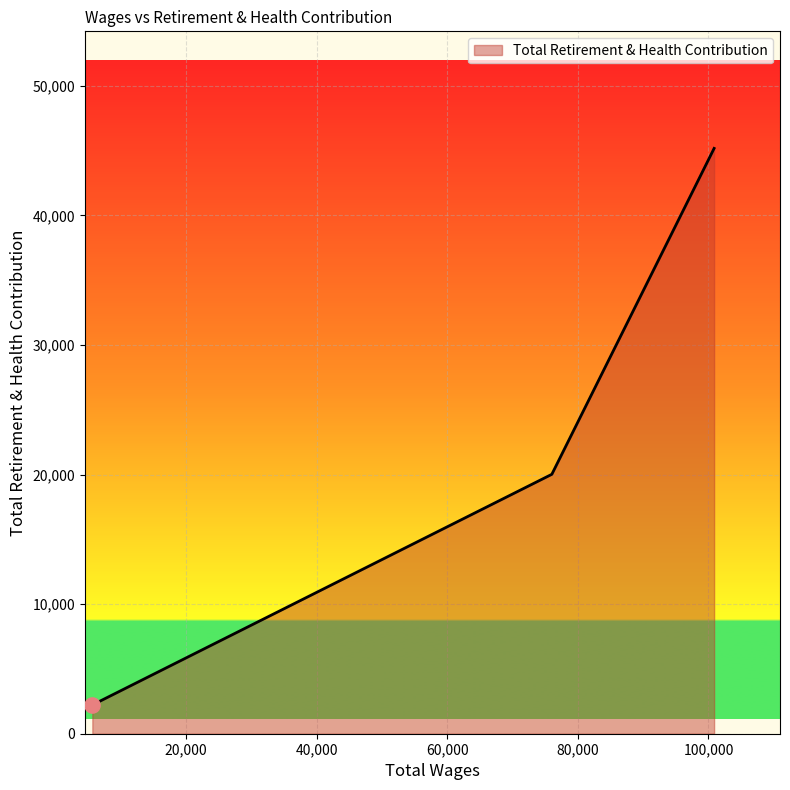

What is the difference between the maximum and second lowest values?

25147